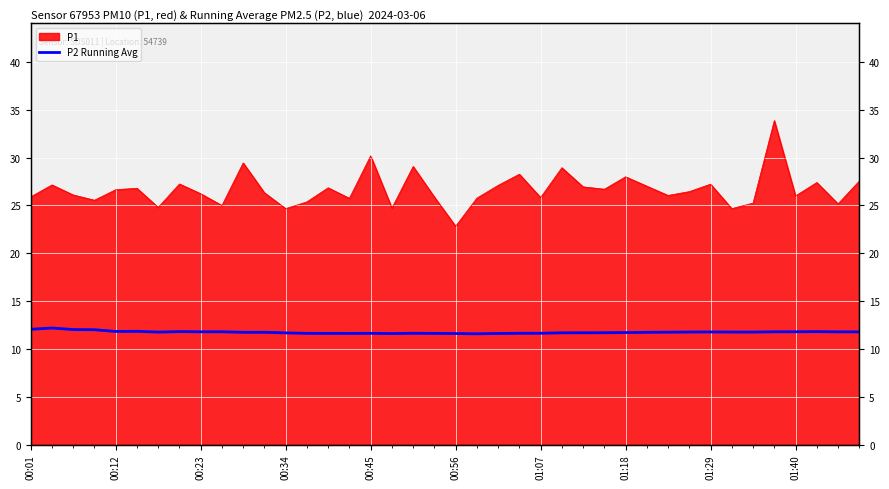

True or false: the data has more than 2 interior local peaks.

True